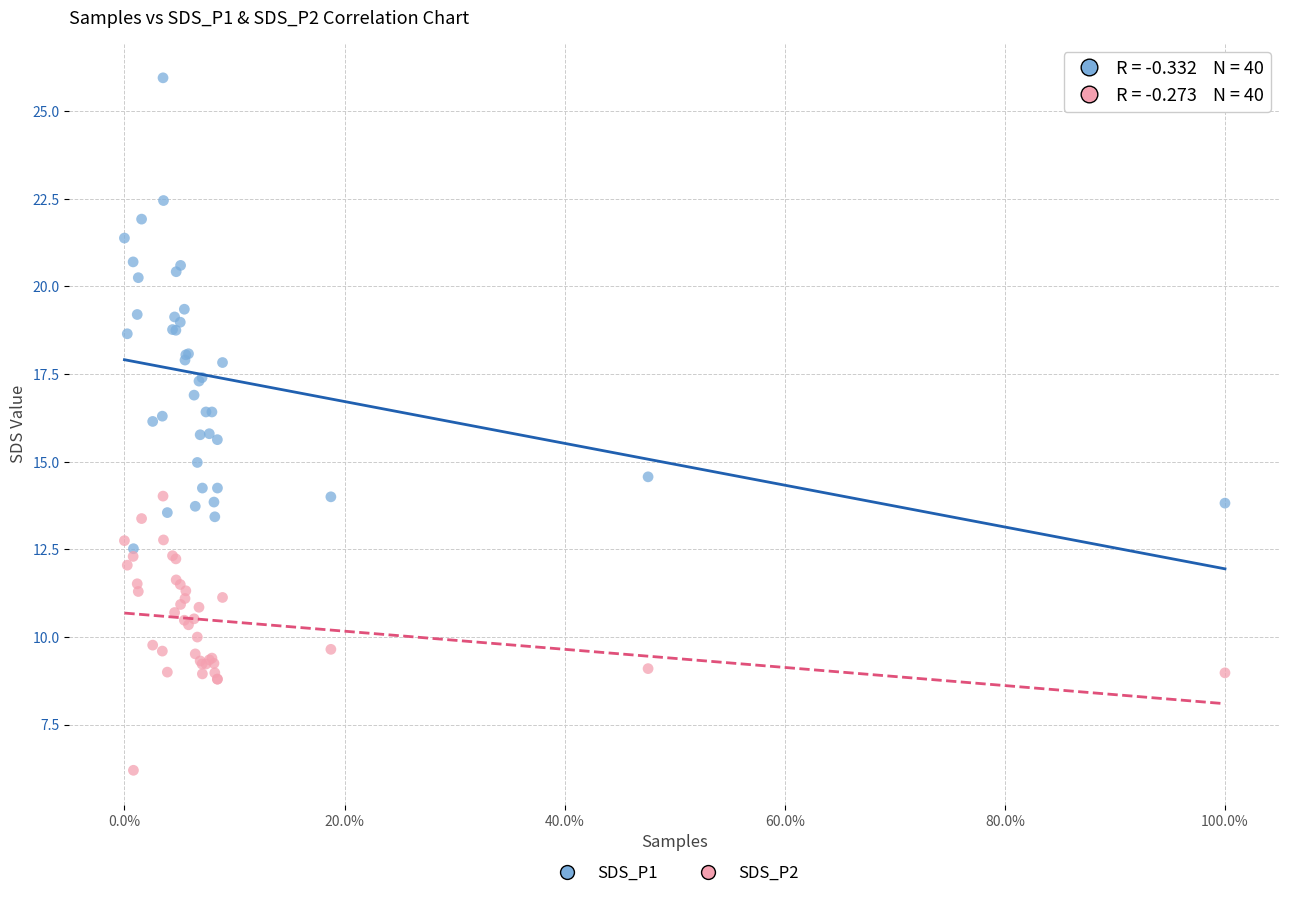

Which series has the widest spread of Y values?

SDS_P1